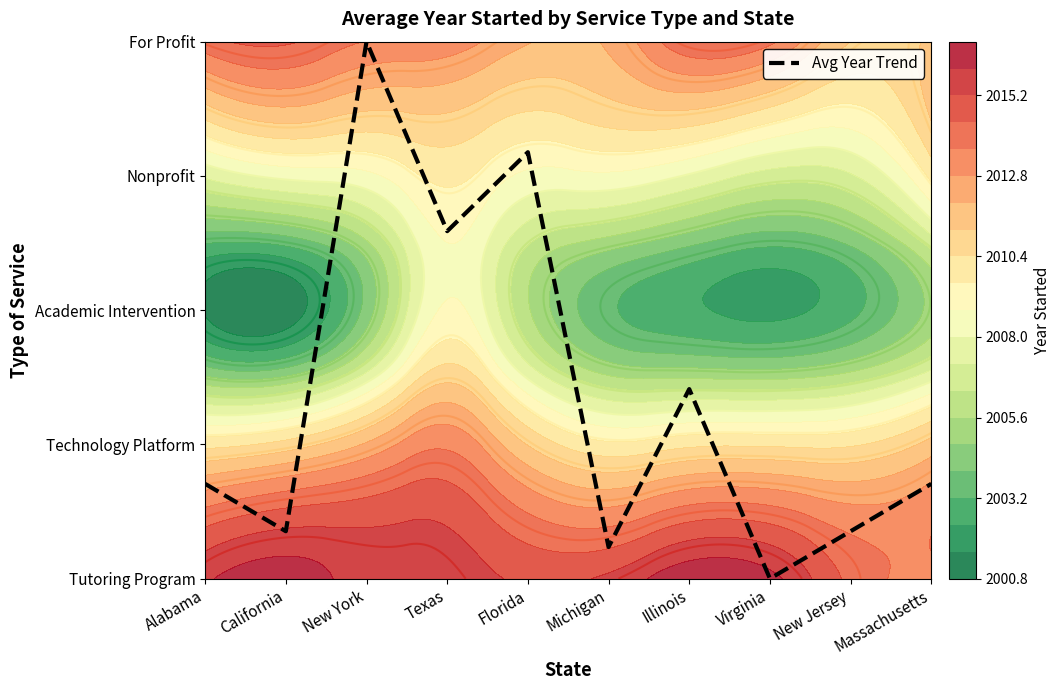

List the labels in order of value, smallest first.

Virginia, Michigan, California, New Jersey, Alabama, Massachusetts, Illinois, Texas, Florida, New York